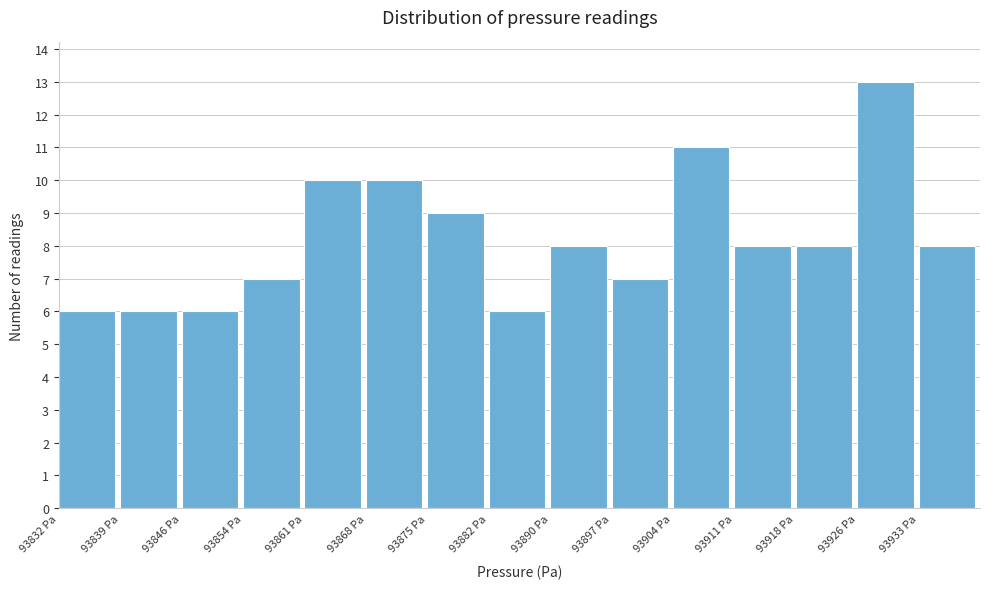

Reading left to right, list every bar in this chart as the range it spans on the x-axis followed by its height. Neither the bar edges nor the heights are printed on the chart, so give them approximately, as read against the axes.

93832.0 to 93839.2: 6
93839.2 to 93846.4: 6
93846.4 to 93853.6: 6
93853.6 to 93860.8: 7
93860.8 to 93868.0: 10
93868.0 to 93875.2: 10
93875.2 to 93882.4: 9
93882.4 to 93889.6: 6
93889.6 to 93896.8: 8
93896.8 to 93904.0: 7
93904.0 to 93911.2: 11
93911.2 to 93918.4: 8
93918.4 to 93925.6: 8
93925.6 to 93932.8: 13
93932.8 to 93940.0: 8